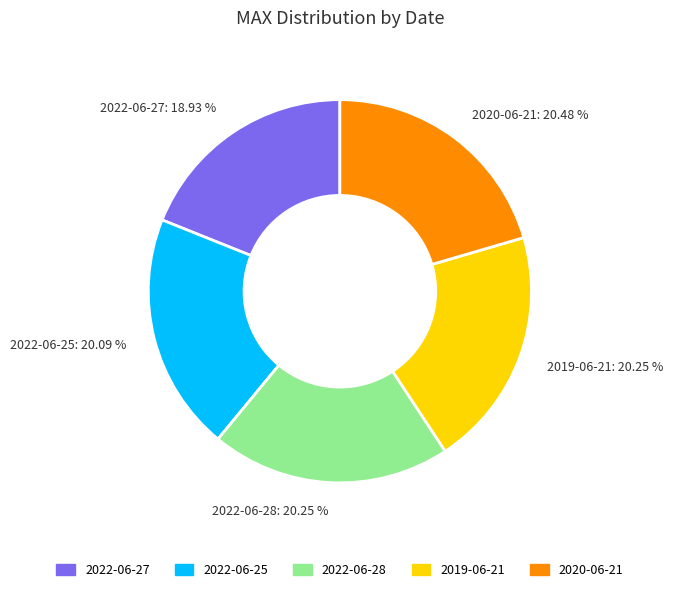

Is 2020-06-21: 20.48 % the majority of the pie?

No